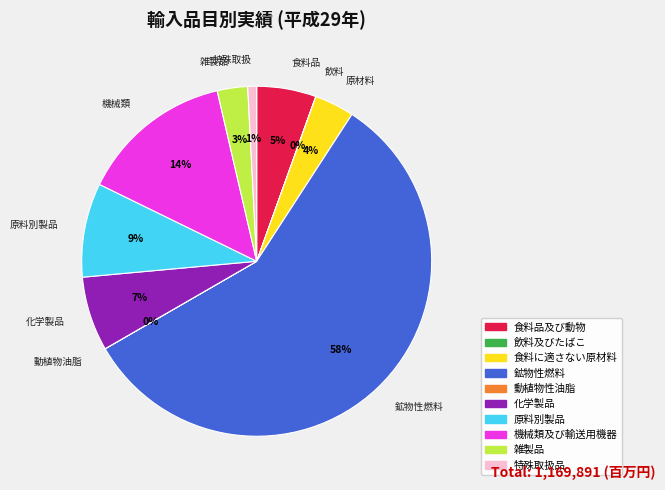

True or false: 原料別製品 accounts for 9% of the total.

True